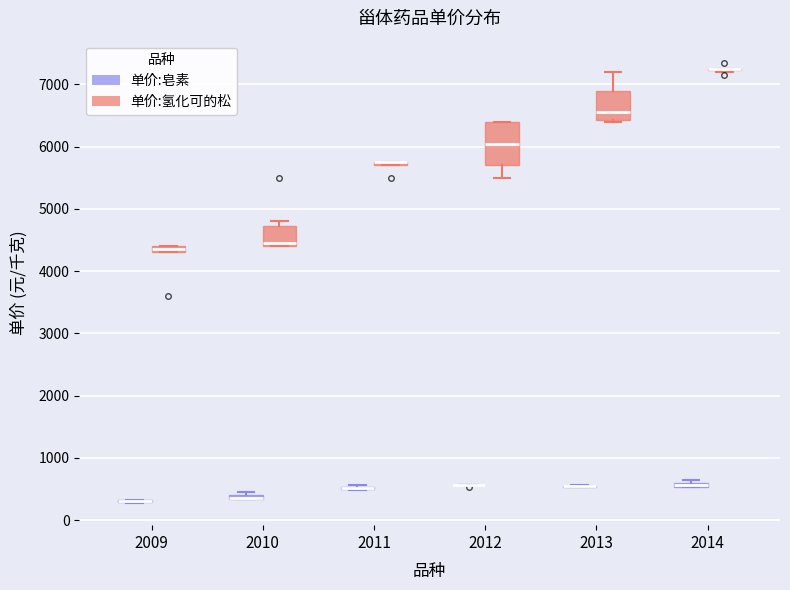

Comparing the boxes themselves (not the whiskers), which one is the tallest?

2012 (单价:氢化可的松)